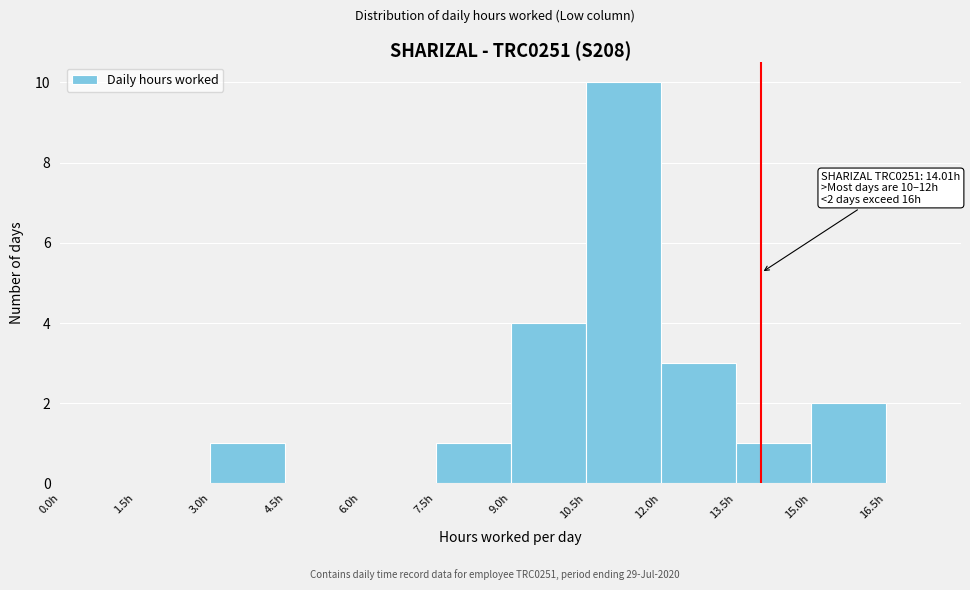

Over which range of the x-axis is the bar tallest?

10.5 to 12.0